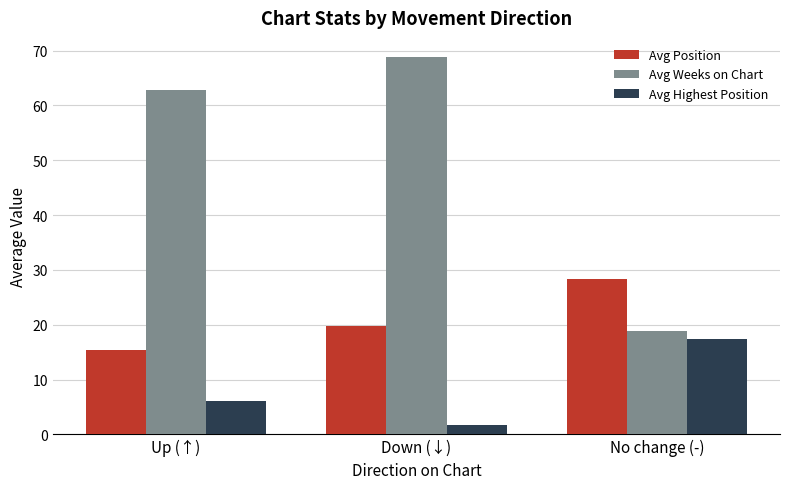

Where is Avg Position nearest to the value 21?

Down (↓)